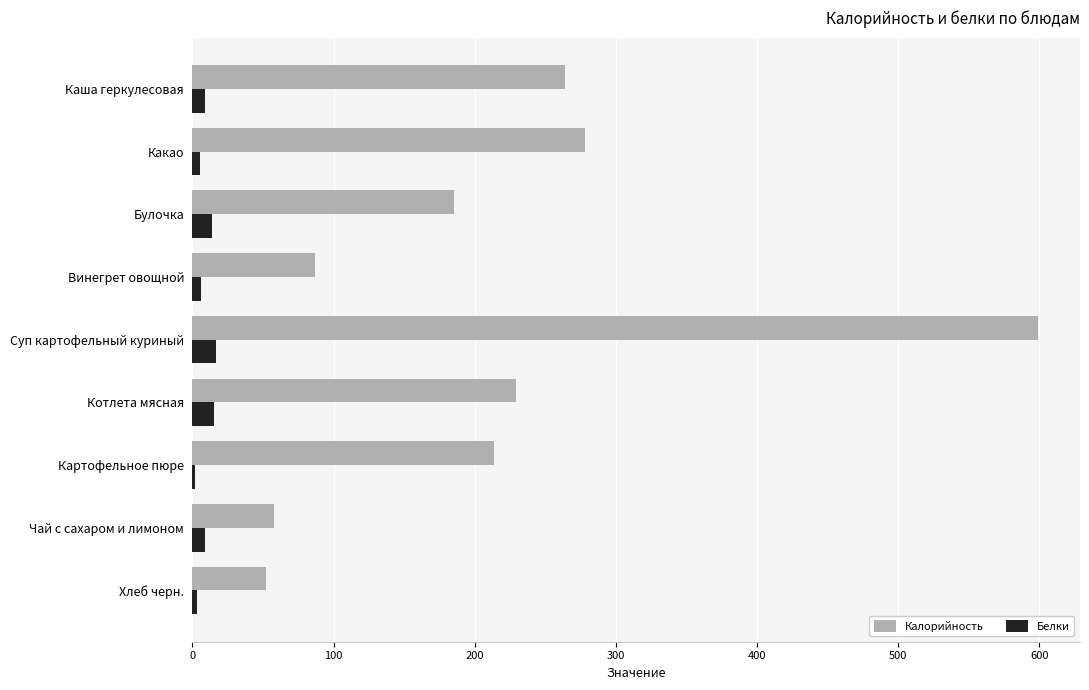

Which series has the largest total across all categories?

Калорийность